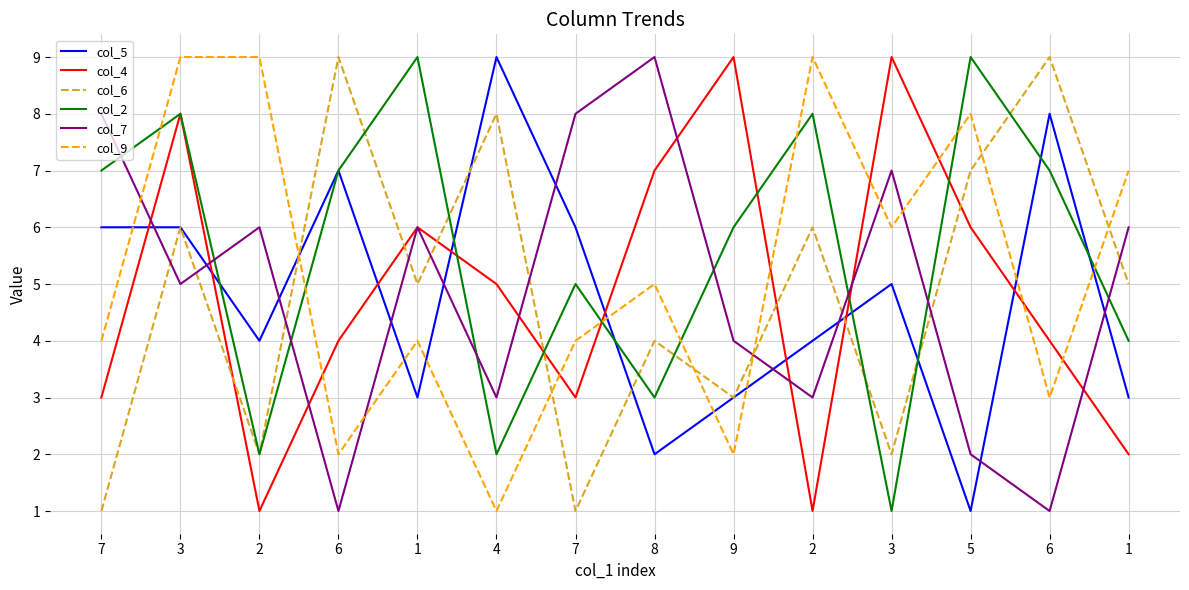

At which category does col_2 reach its first local peak?

3